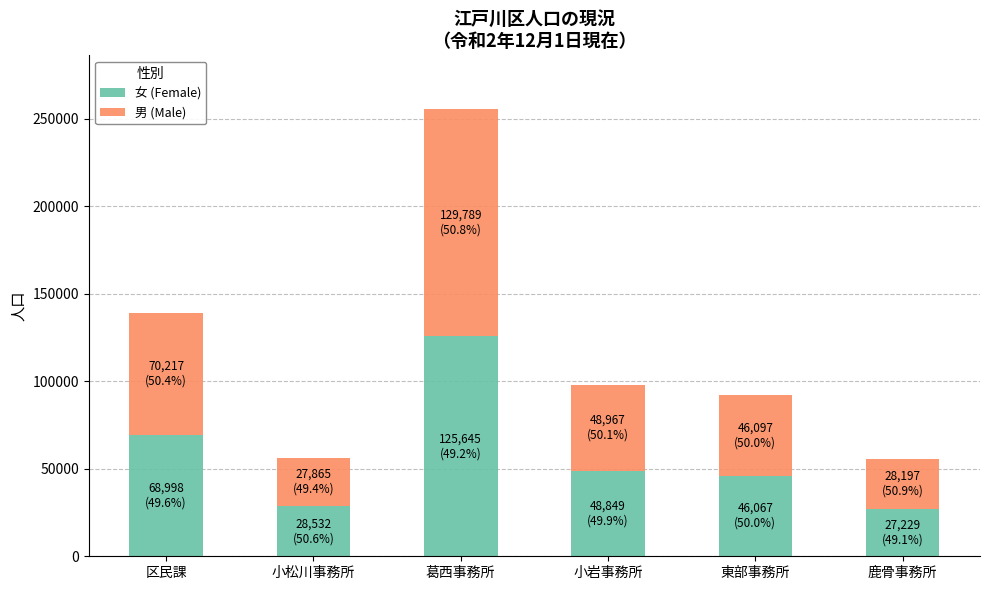

Are the bars horizontal?

No